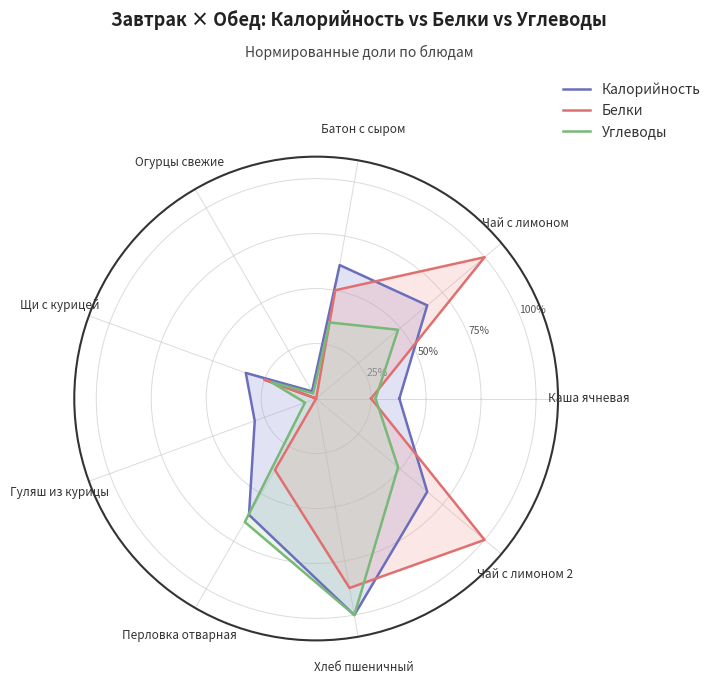

What is the sum of all Углеводы values?

3.8